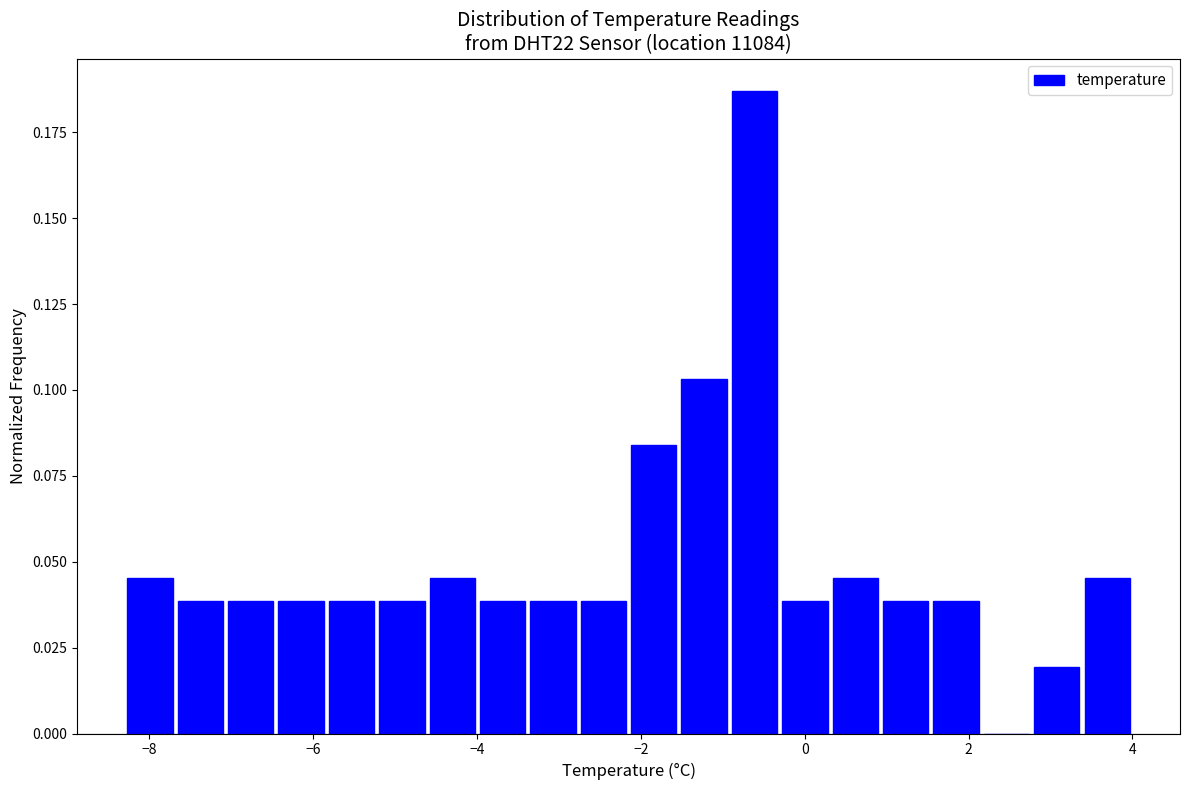

Read against the x-axis, roughly where is the centre of the tallest bar?

-0.6